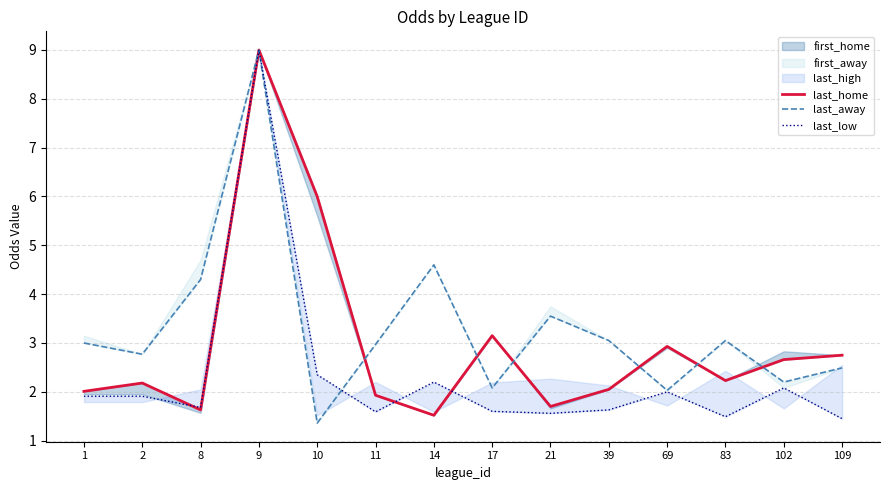

What is the highest value of the last_away series?

9.0